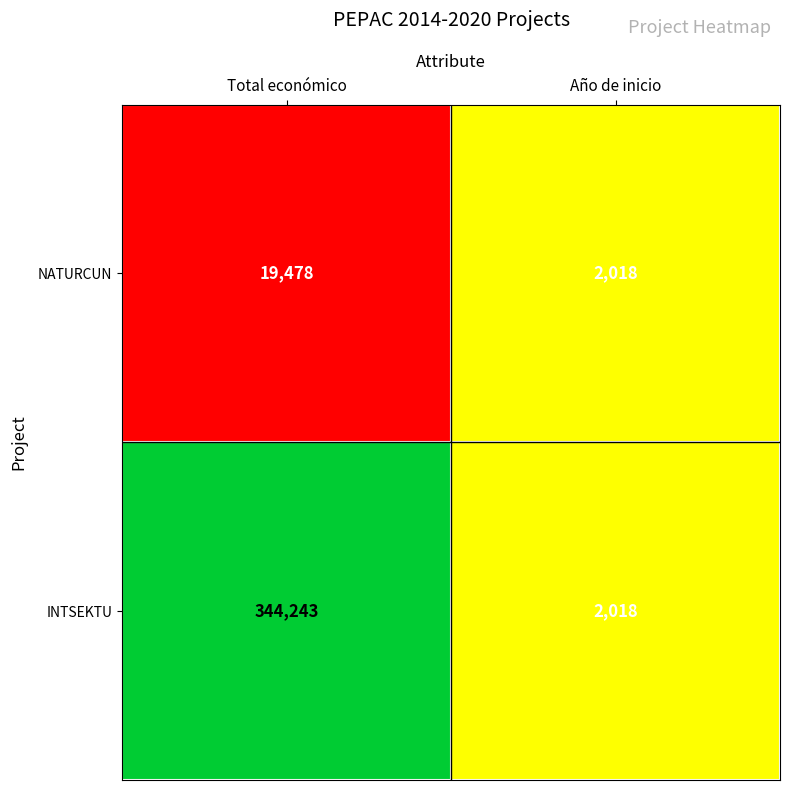

What is the total value across all series at Total económico?

363721